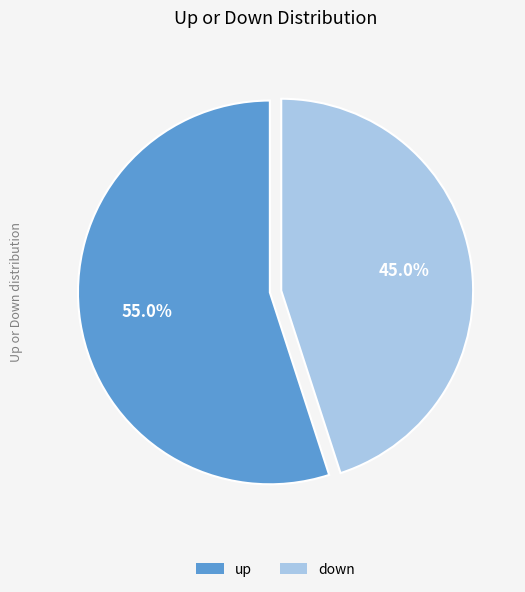

How many segments does this pie chart have?

2